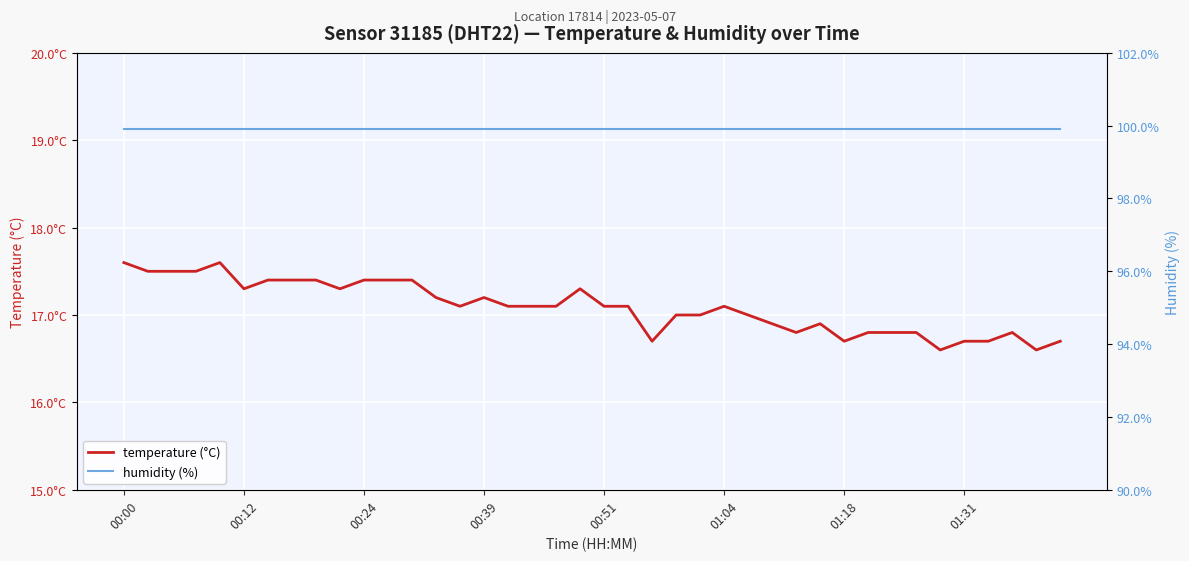

What position from the left is 00:12?

2